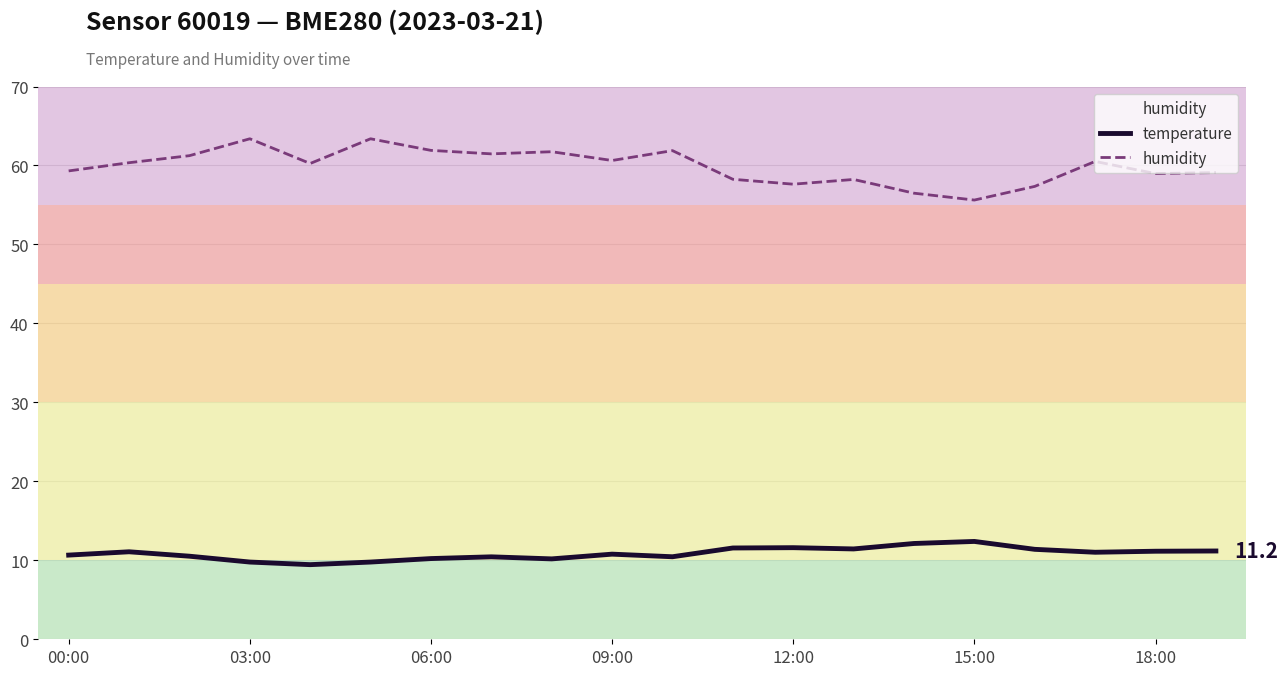

Which series has the widest spread of values?

humidity